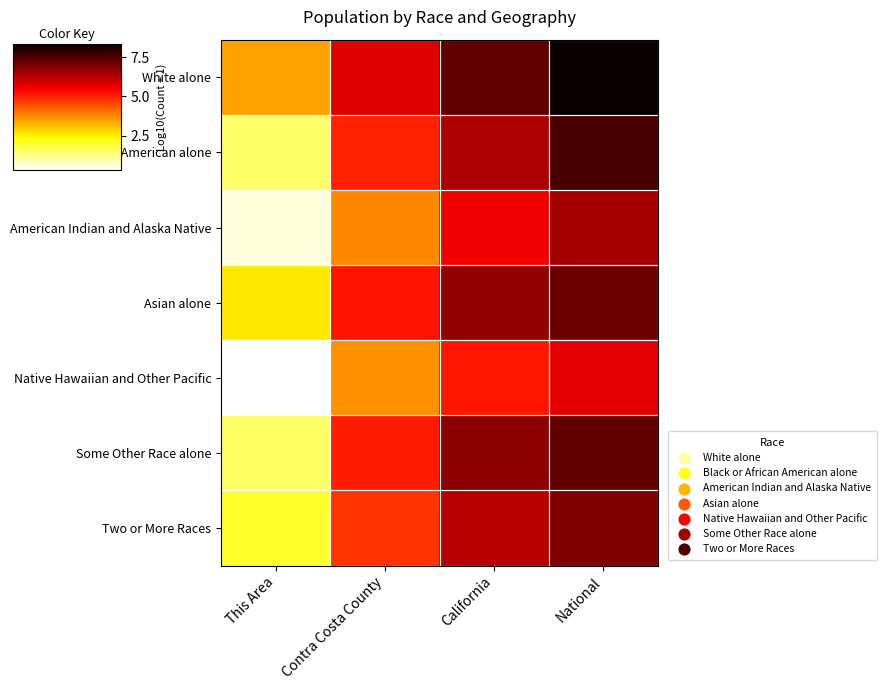

Reading left to right, transcribe all the data shown in this chart.

White alone: This Area=3.5	Contra Costa County=5.8	California=7.3	National=8.3
Black or African American alone: This Area=1.5	Contra Costa County=5.0	California=6.4	National=7.6
American Indian and Alaska Native: This Area=0.6	Contra Costa County=3.8	California=5.6	National=6.5
Asian alone: This Area=2.6	Contra Costa County=5.2	California=6.7	National=7.2
Native Hawaiian and Other Pacific: This Area=0.3	Contra Costa County=3.7	California=5.2	National=5.7
Some Other Race alone: This Area=1.5	Contra Costa County=5.1	California=6.8	National=7.3
Two or More Races: This Area=2.0	Contra Costa County=4.8	California=6.3	National=7.0